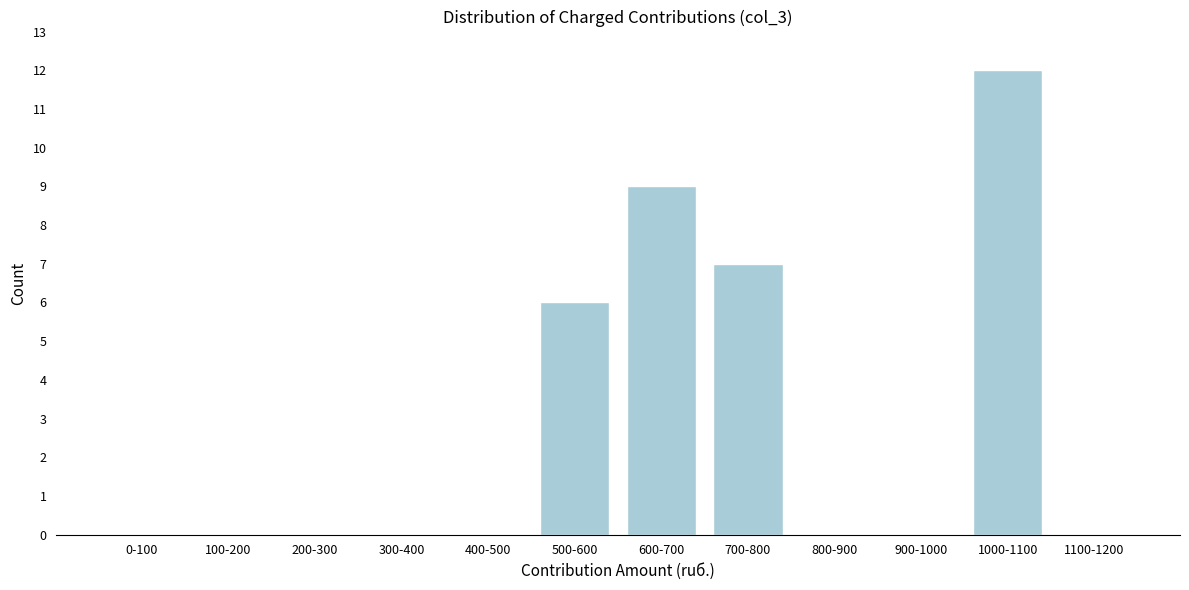

Reading left to right, list all the values displayed in this chart.

0-100=0	100-200=0	200-300=0	300-400=0	400-500=0	500-600=6	600-700=9	700-800=7	800-900=0	900-1000=0	1000-1100=12	1100-1200=0